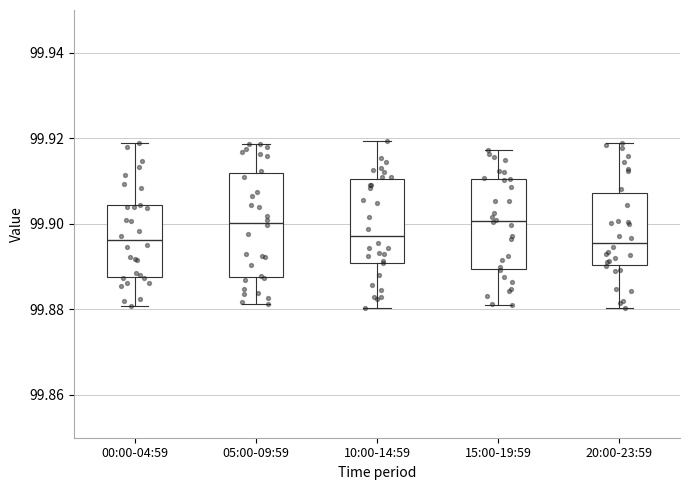

Where does the median line of the box for 15:00-19:59 sit on the y-axis? The values are not printed on the chart, so give them approximately, as read against the axis.

99.900